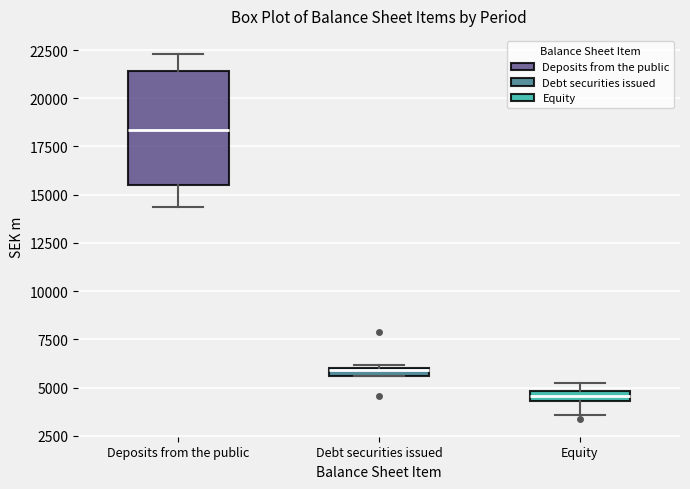

Which box's median line is the lowest?

Equity